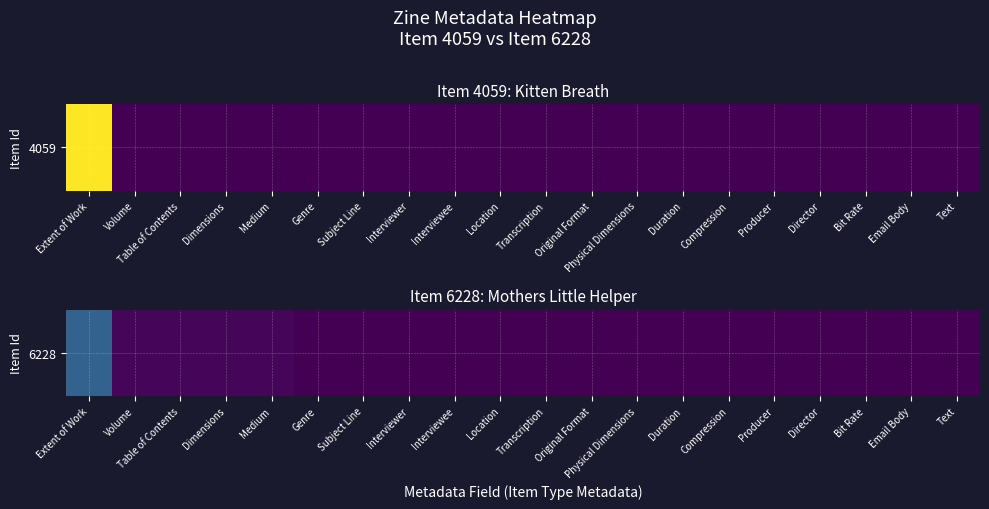

List the labels in order of value, largest first.

Extent of Work, Volume, Table of Contents, Dimensions, Medium, Genre, Subject Line, Interviewer, Interviewee, Location, Transcription, Original Format, Physical Dimensions, Duration, Compression, Producer, Director, Bit Rate, Email Body, Text